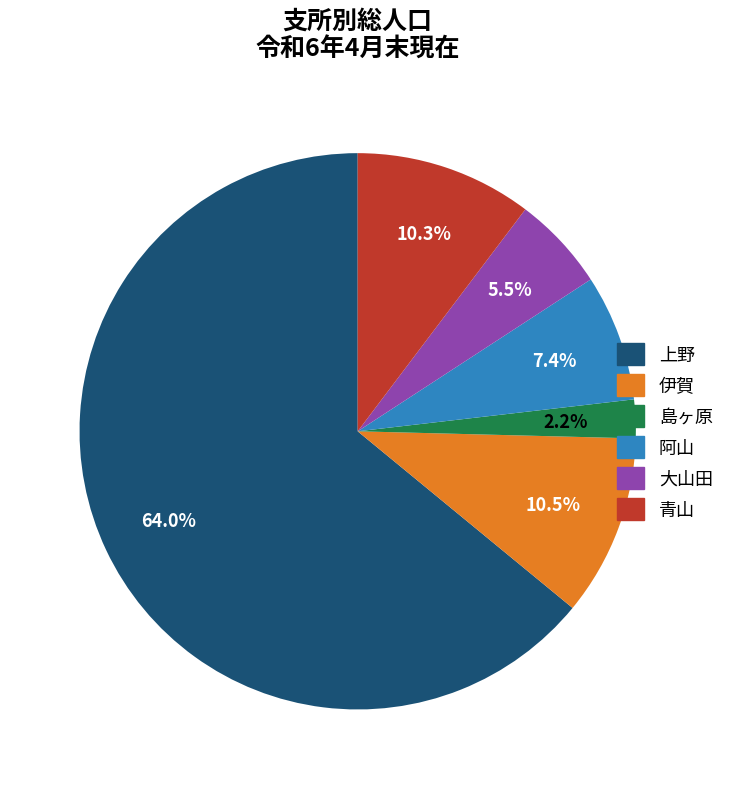

Is there any slice that represents more than half of the pie?

Yes